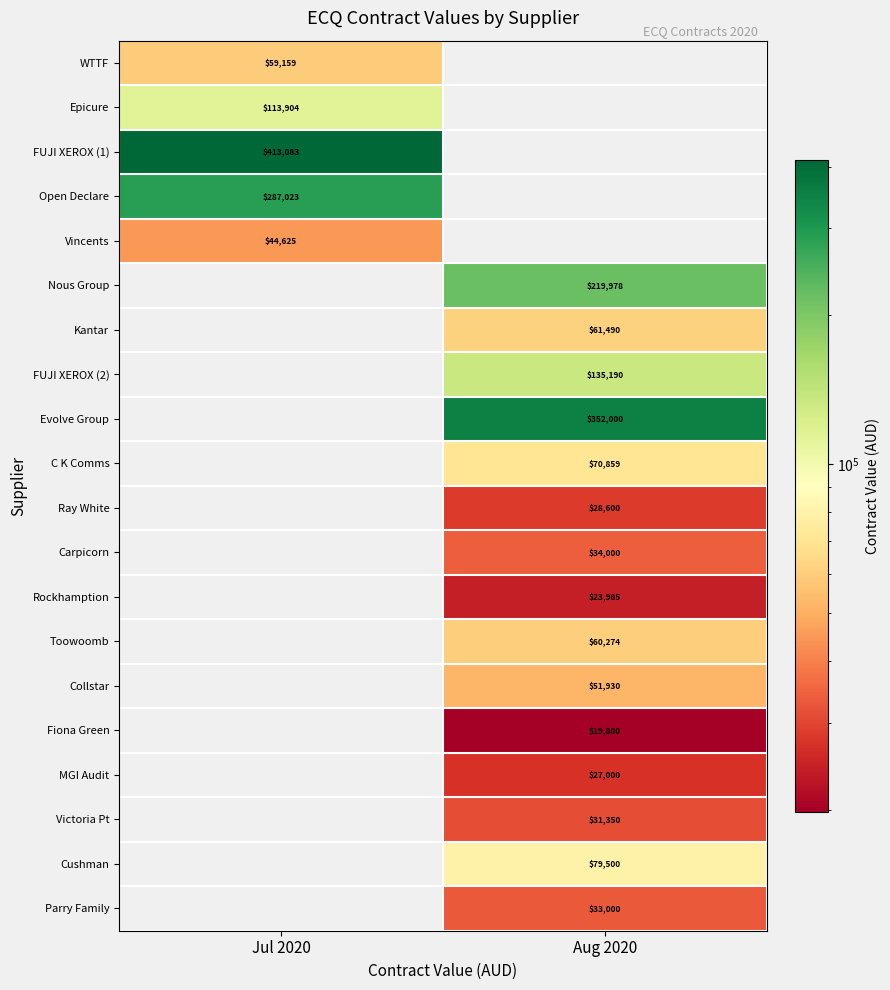

The Toowoomb series shows 41178.5 at Aug 2020. True or false?

False